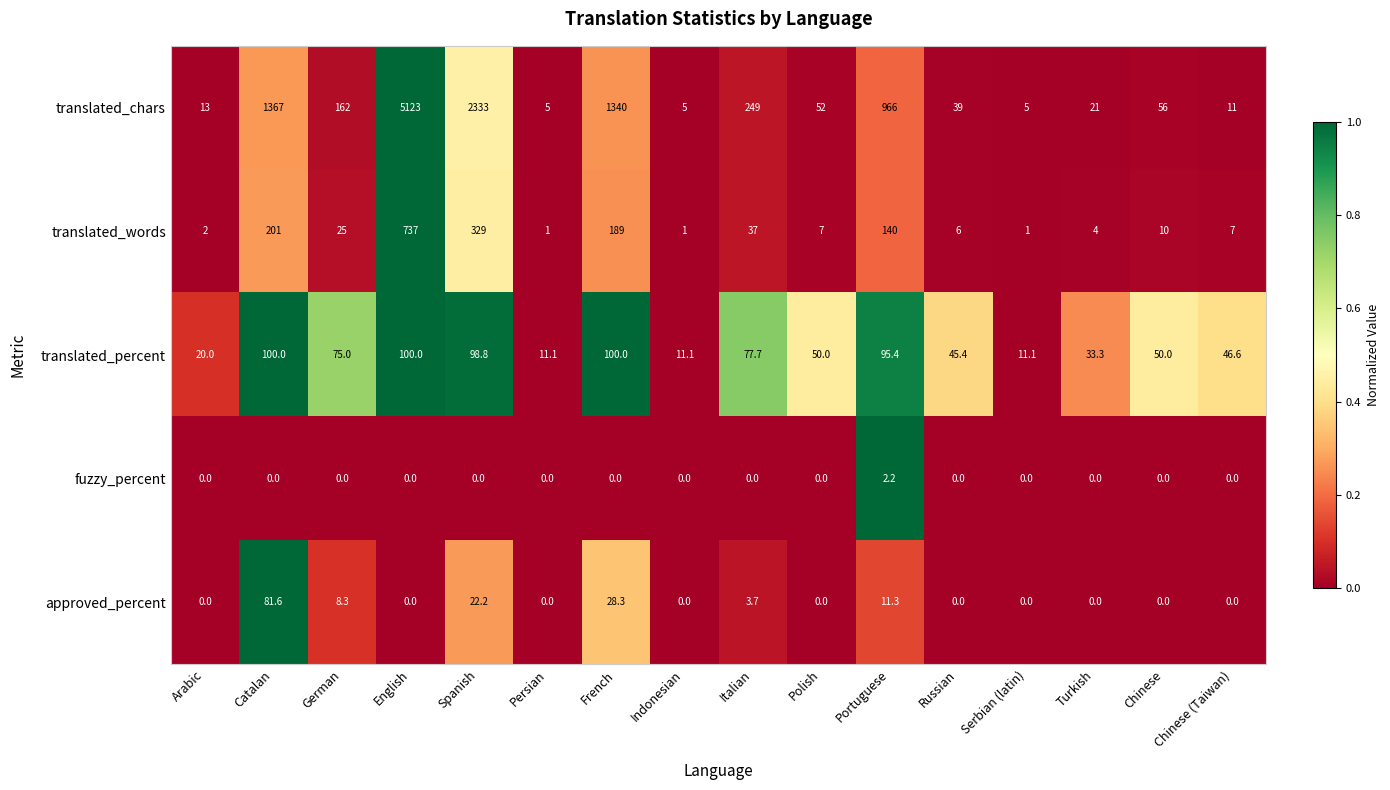

What is the total value across all series at Polish?

109.0